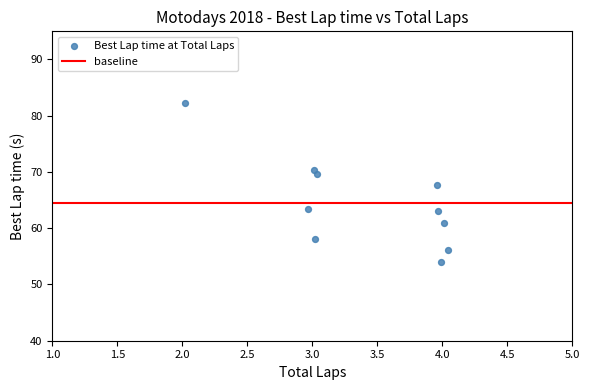

What is the range of X values (max minus min)?

2.0